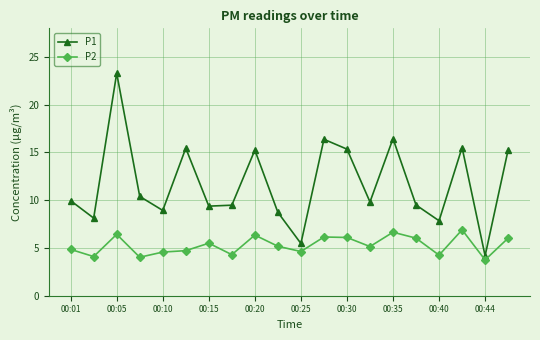

What is the value of the P2 point at the 4th from the left?

4.0